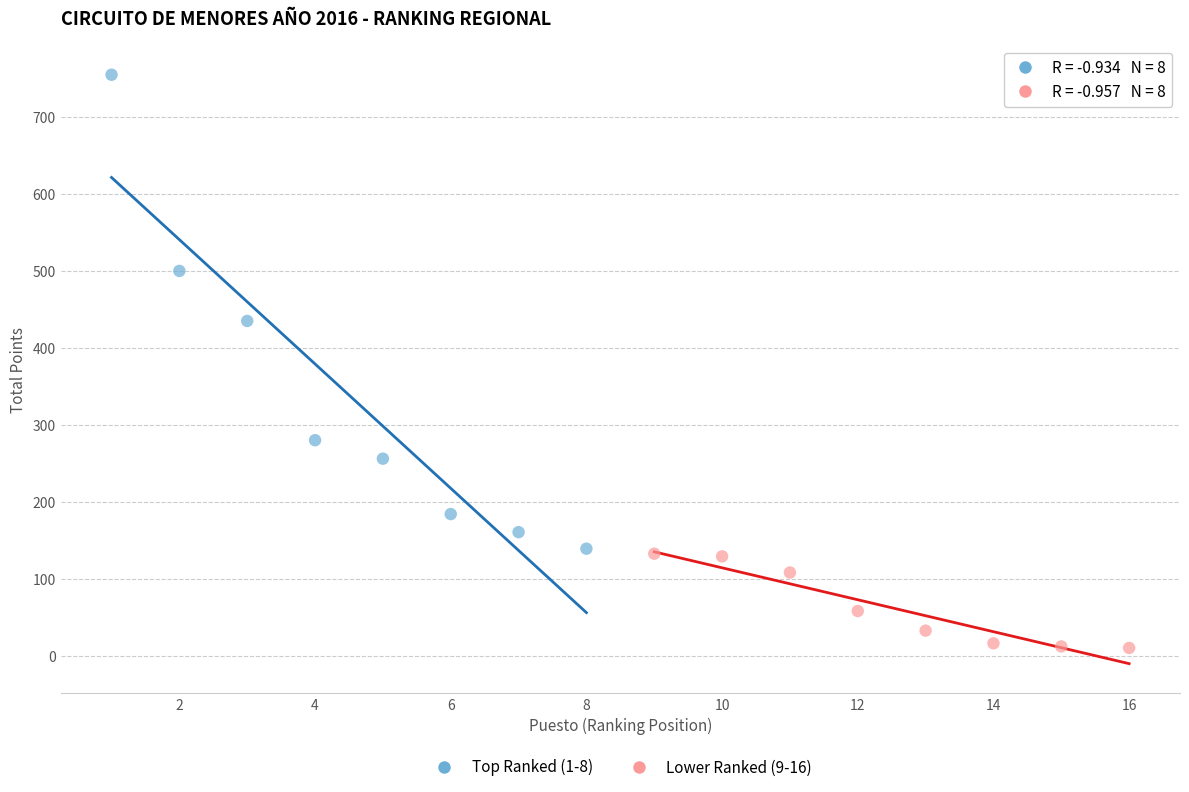

Which series contains the lowest Y value?

Lower Ranked (9-16)